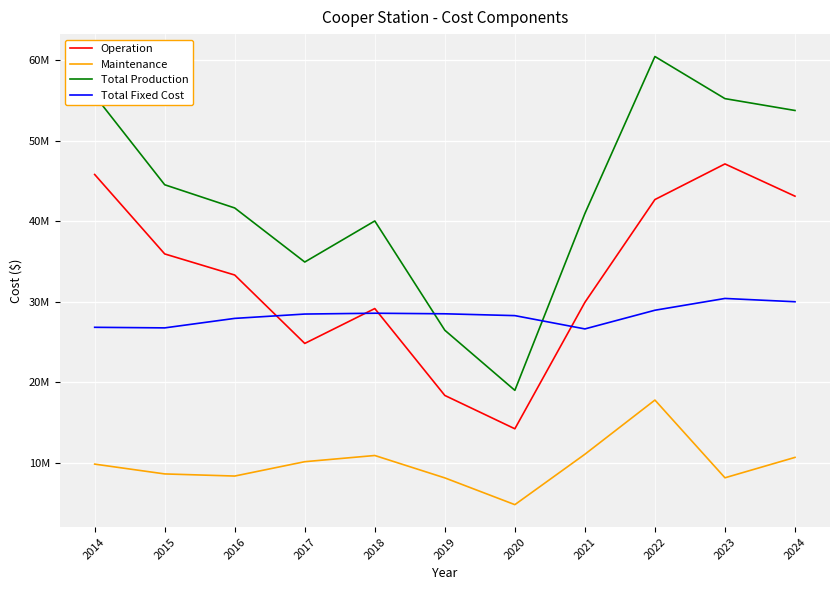

At which label does Total Production first exceed 41647292?

2014